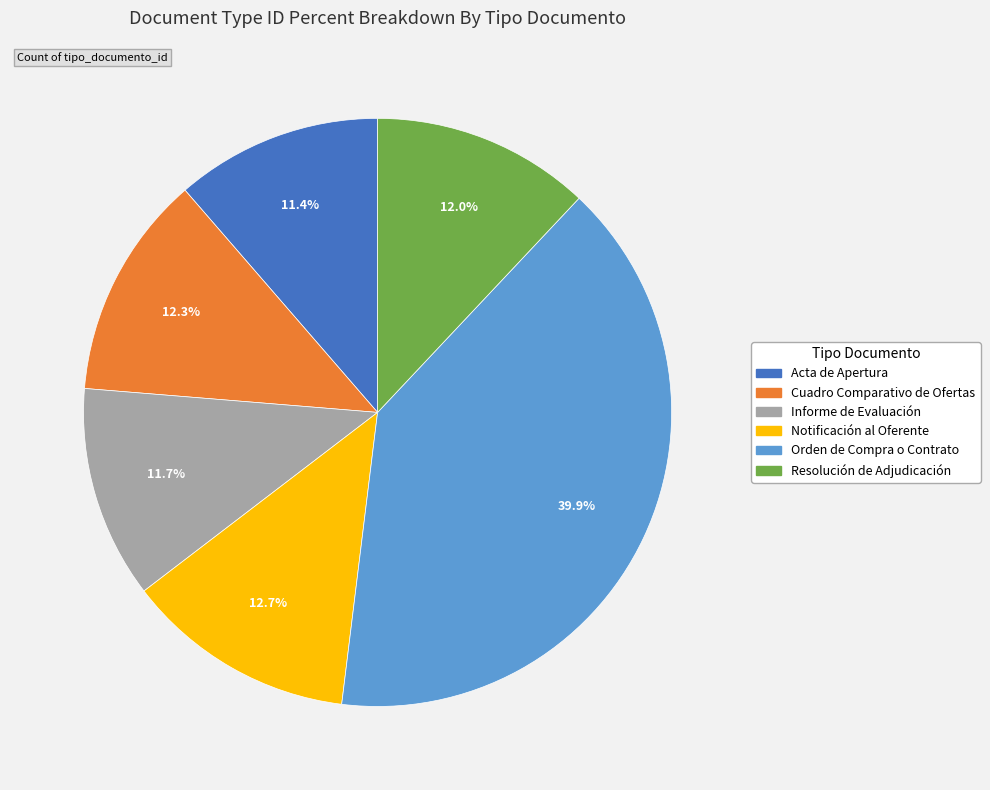

To the nearest percent, what is the difference between the Orden de Compra o Contrato and Notificación al Oferente slice percentages?

27%